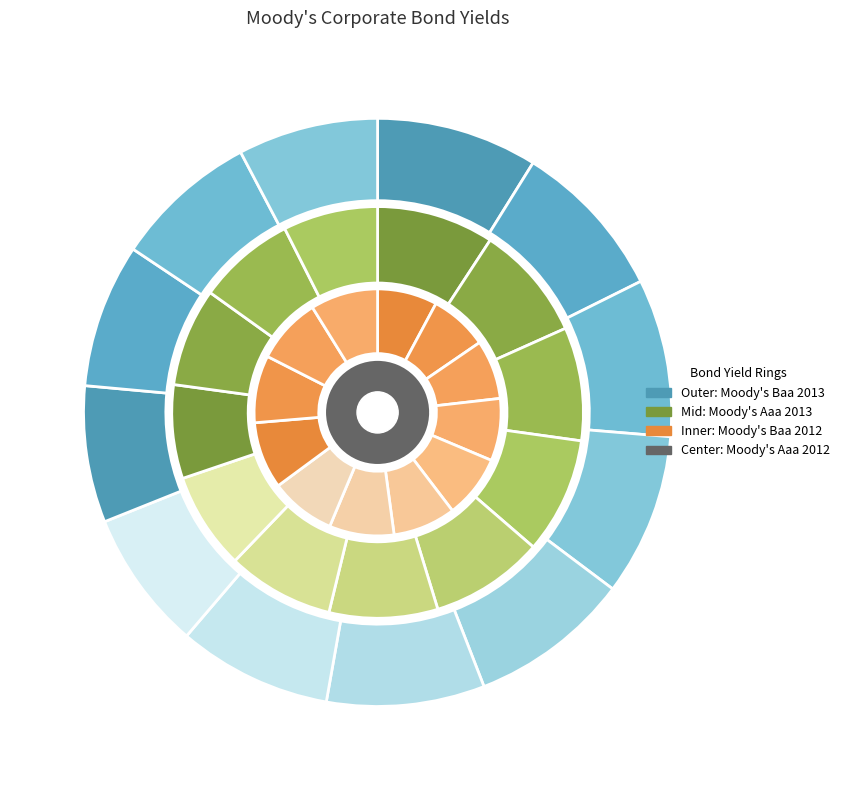

Count the number of slices in the pie.

12